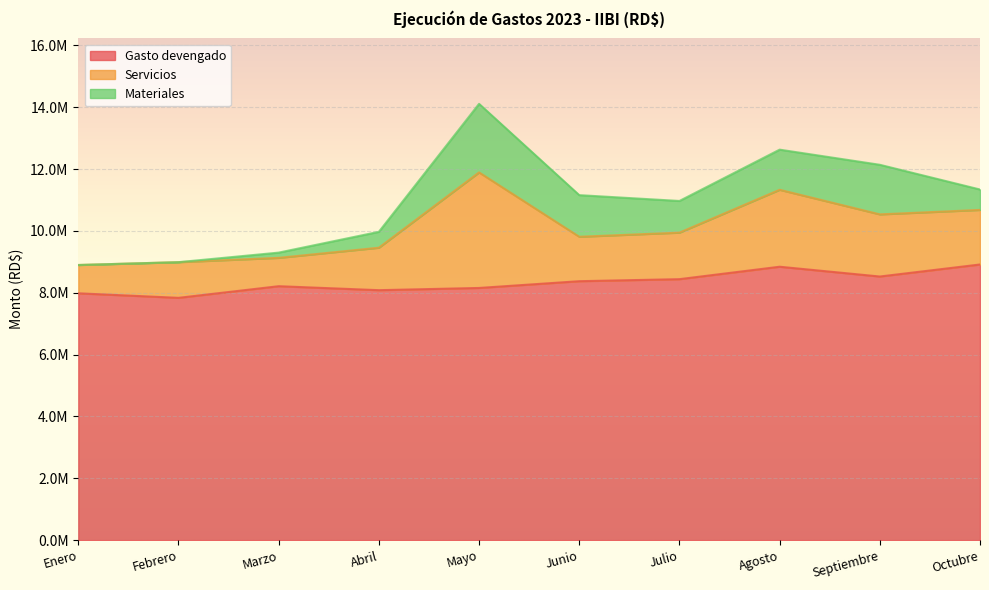

Where is Servicios nearest to the value 2326172?

Agosto